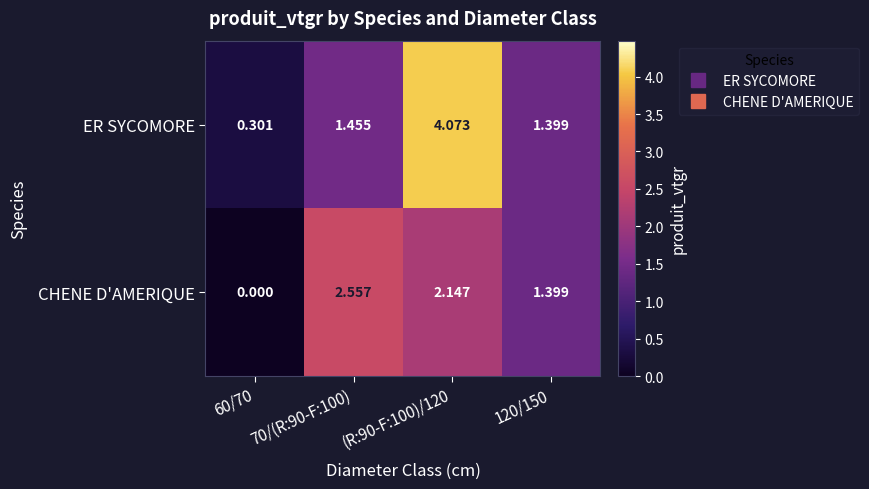

Which series has the largest total across all categories?

ER SYCOMORE